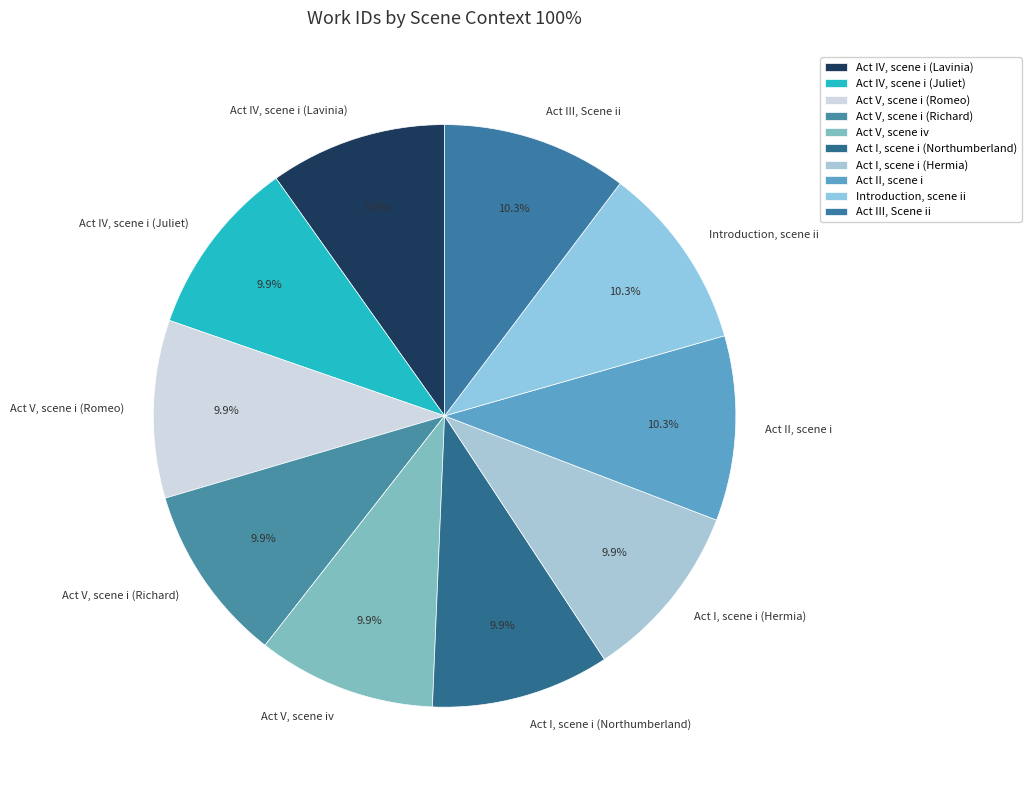

What percentage is the Introduction, scene ii slice, to the nearest percent?

10%